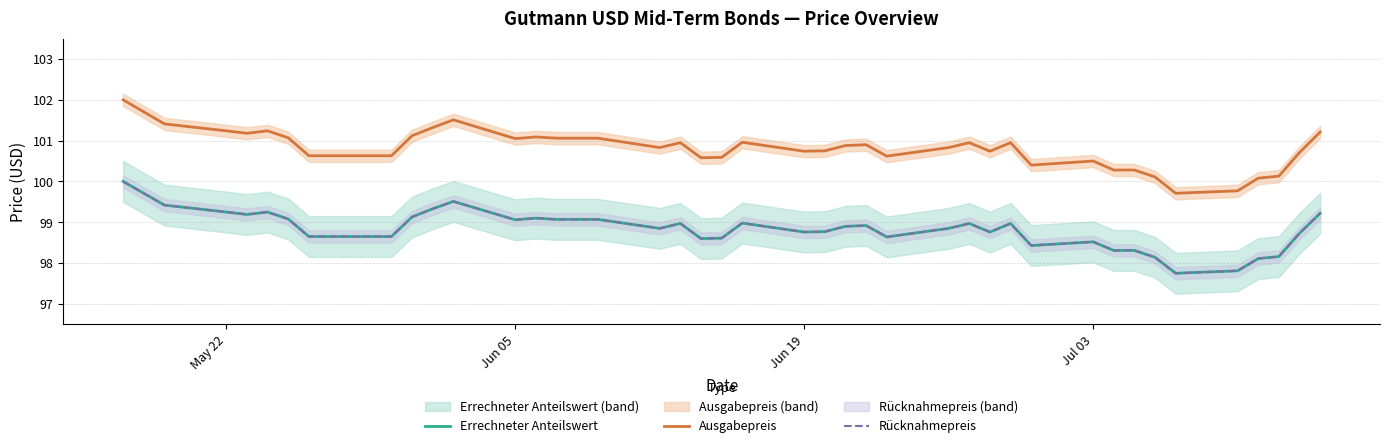

Is the value of Ausgabepreis at 34 greater than the value of Rücknahmepreis at 23?

Yes